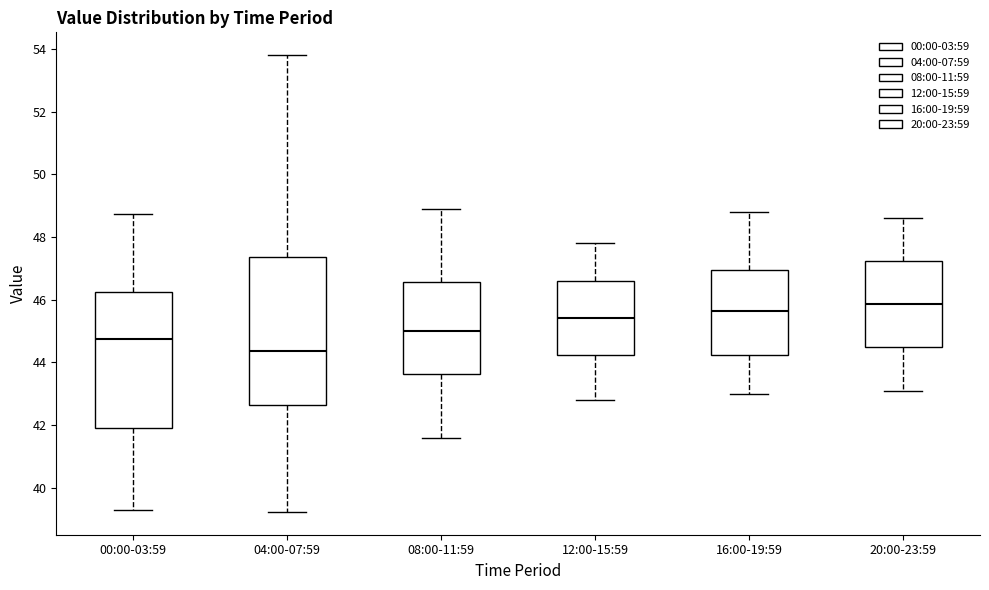

Comparing the boxes themselves (not the whiskers), which one is the tallest?

04:00-07:59